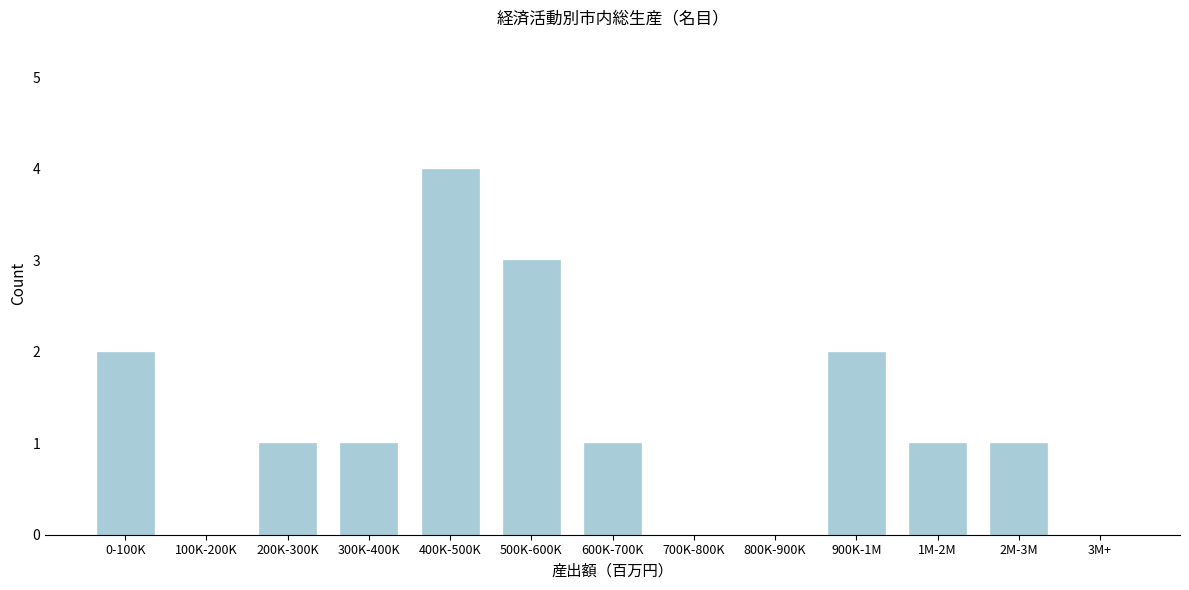

Reading left to right, transcribe all the data shown in this chart.

0-100K=2	100K-200K=0	200K-300K=1	300K-400K=1	400K-500K=4	500K-600K=3	600K-700K=1	700K-800K=0	800K-900K=0	900K-1M=2	1M-2M=1	2M-3M=1	3M+=0